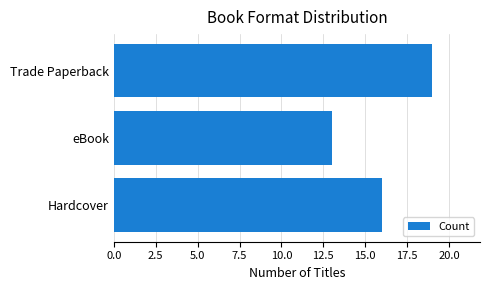

Rank the categories by value from highest to lowest.

Trade Paperback, Hardcover, eBook